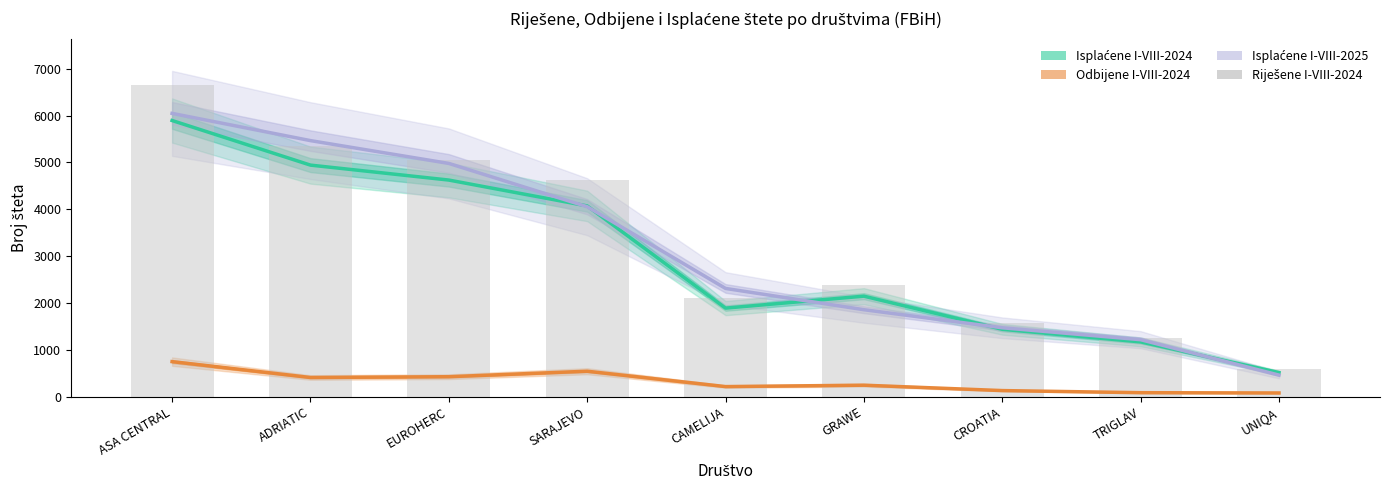

What is the difference between the Isplaćene I-VIII-2025 values at ASA CENTRAL and CAMELIJA?

3736